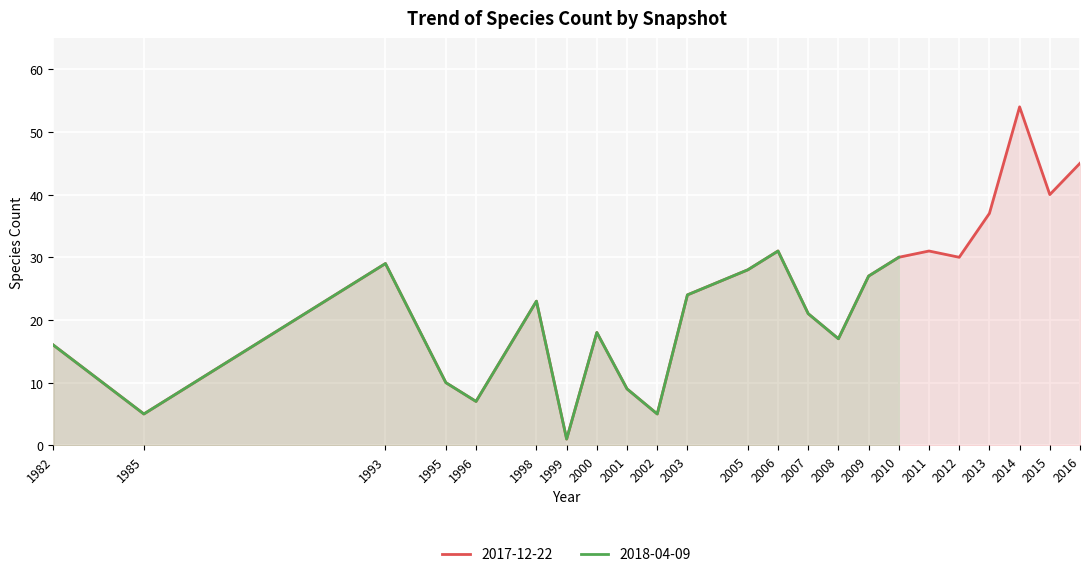

Which series has the largest range (max minus min)?

2017-12-22